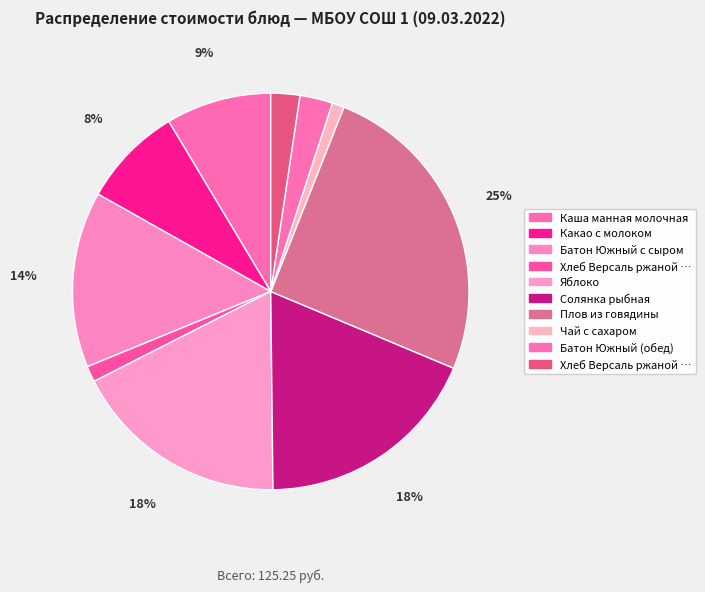

Count the number of slices in the pie.

10